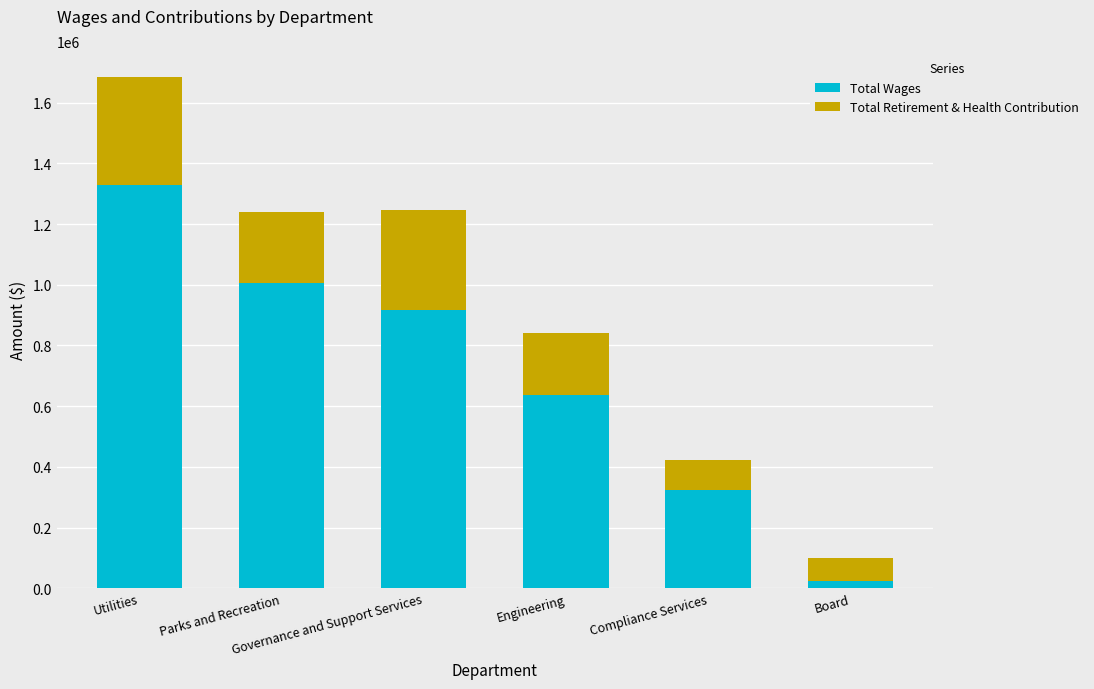

At which label is Total Wages closest to 676904?

Engineering